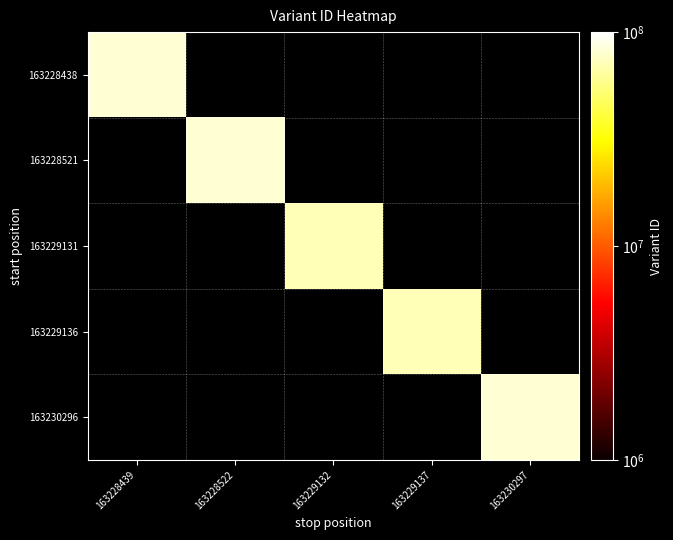

What is the smallest value displayed?

1.0